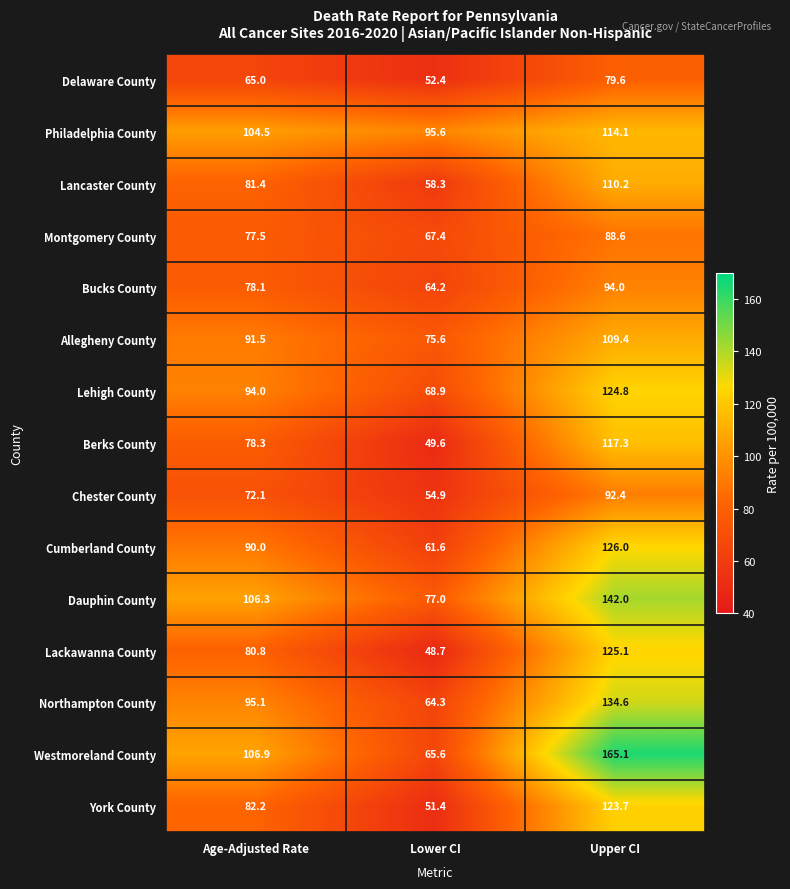

What is the total value across all series at Upper CI?

1746.9